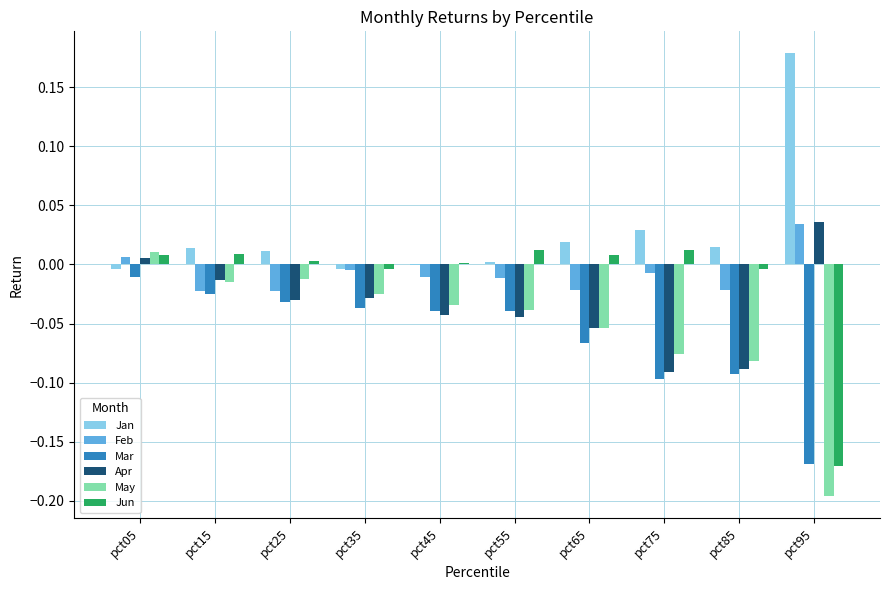

Which series has the largest total across all categories?

Jan